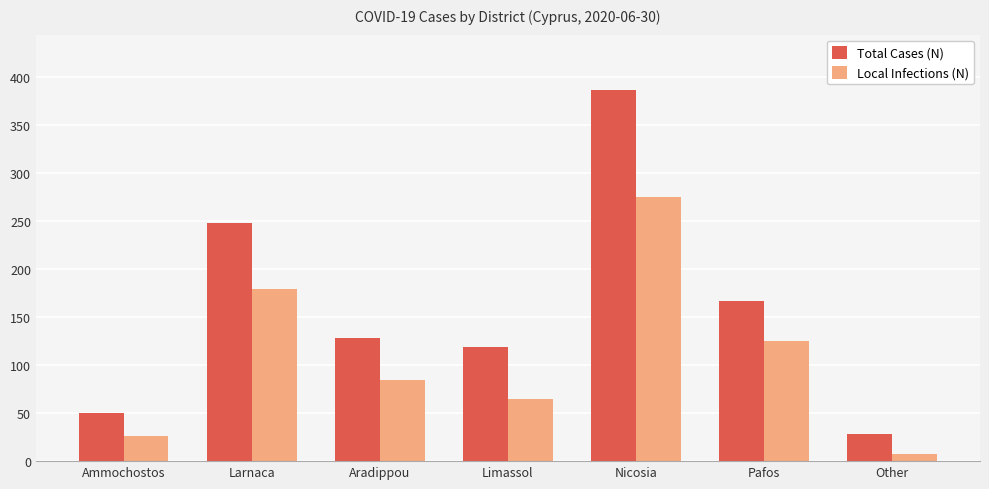

What are all the series names shown in the legend?

Total Cases (N), Local Infections (N)